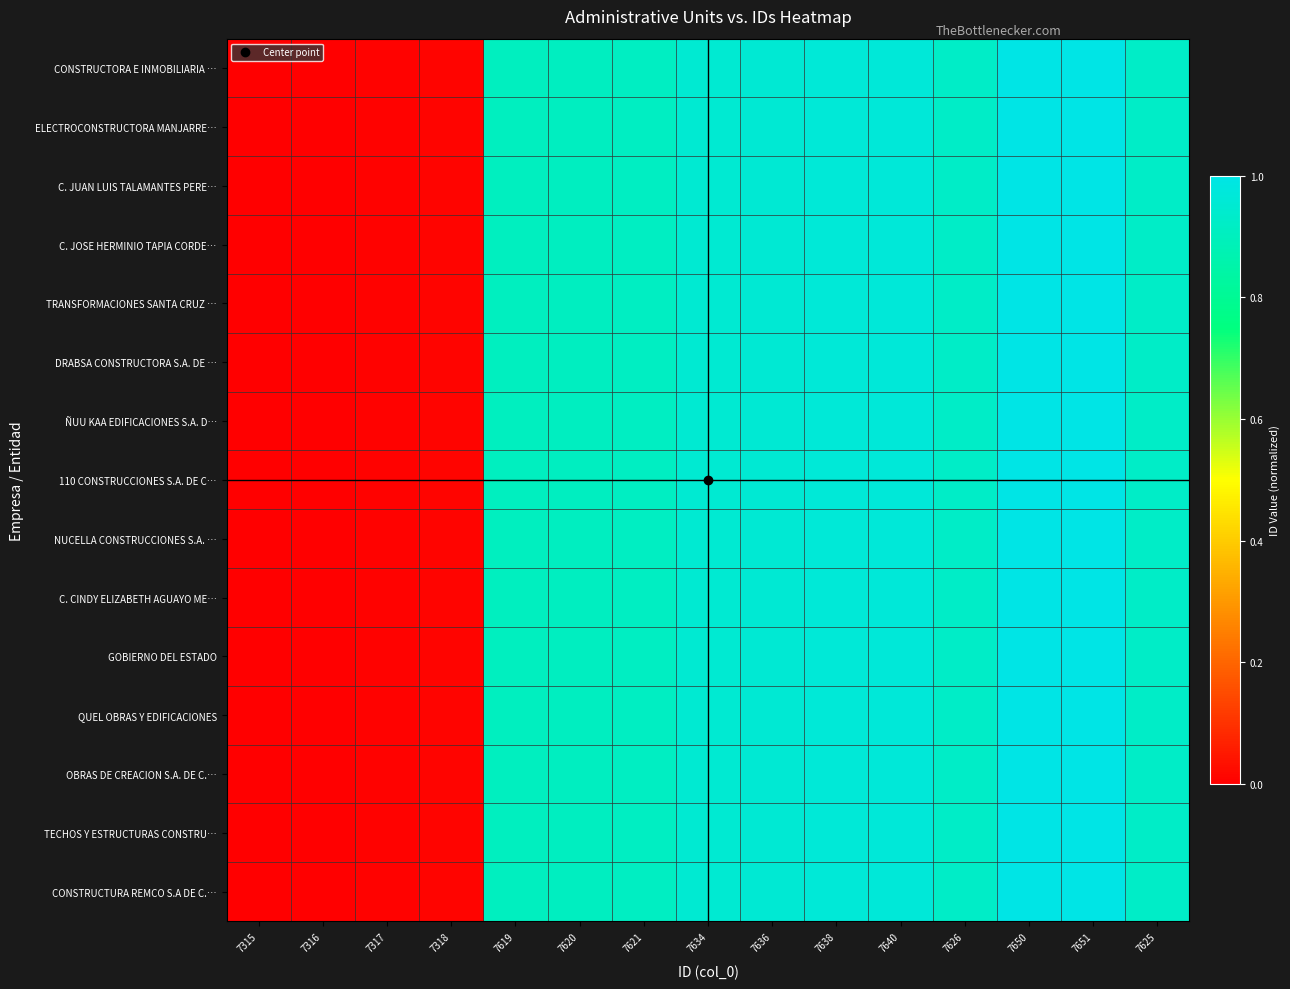

What is the total value across all series at 7619?

13.6